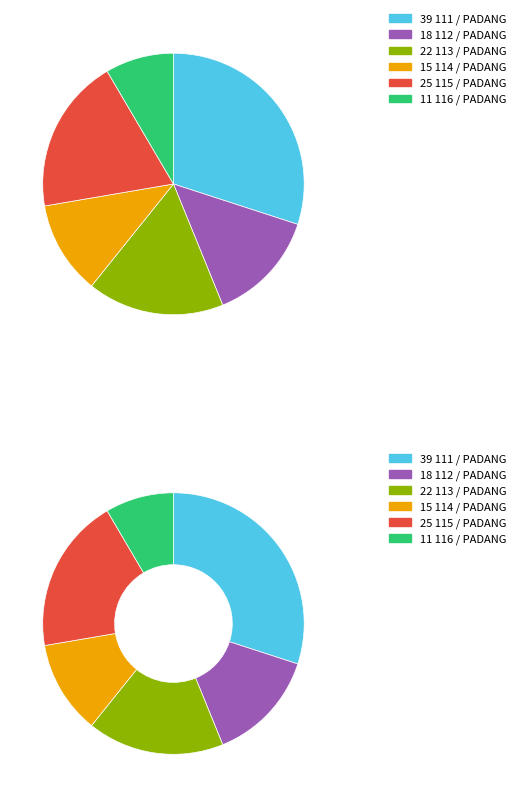

What percentage is the 113 / PADANG slice, to the nearest percent?

17%